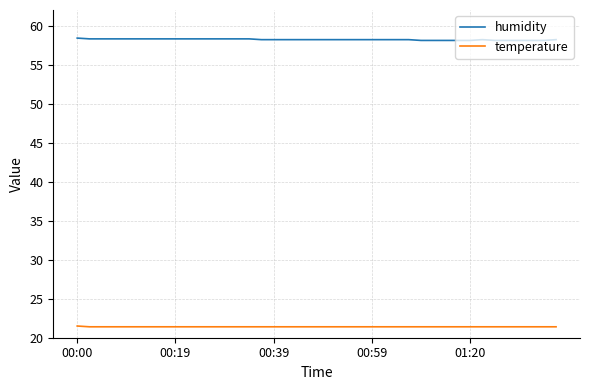

True or false: temperature and humidity cross at least once.

False